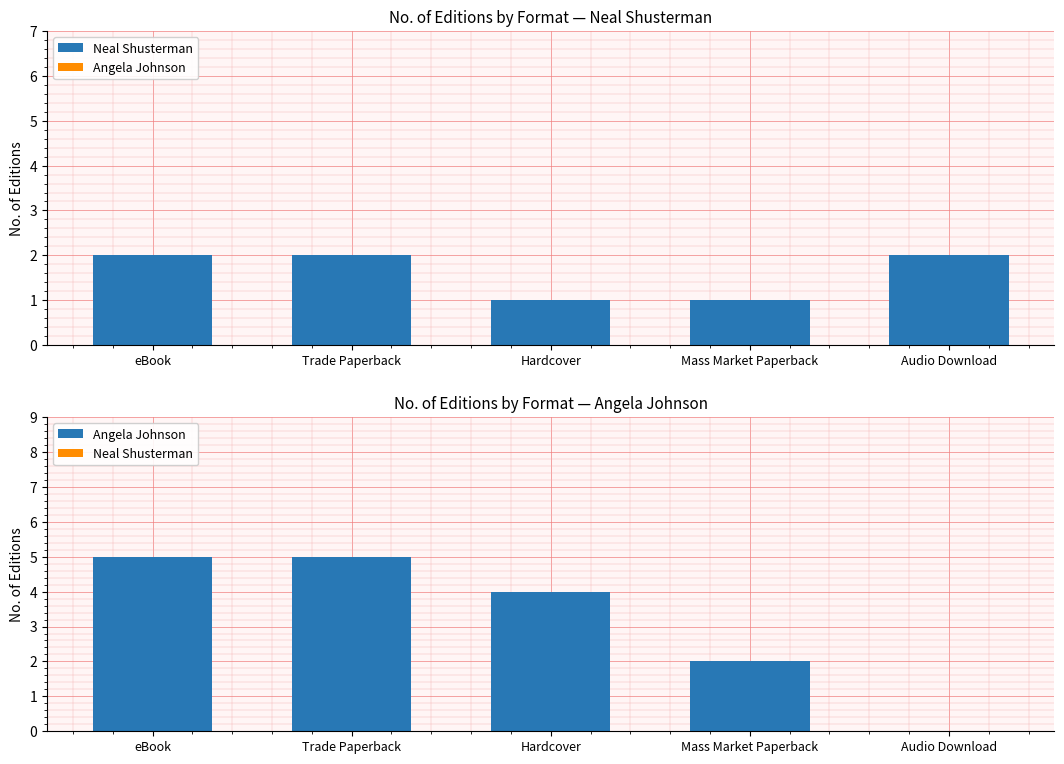

What is the sum of all Angela Johnson values?

16